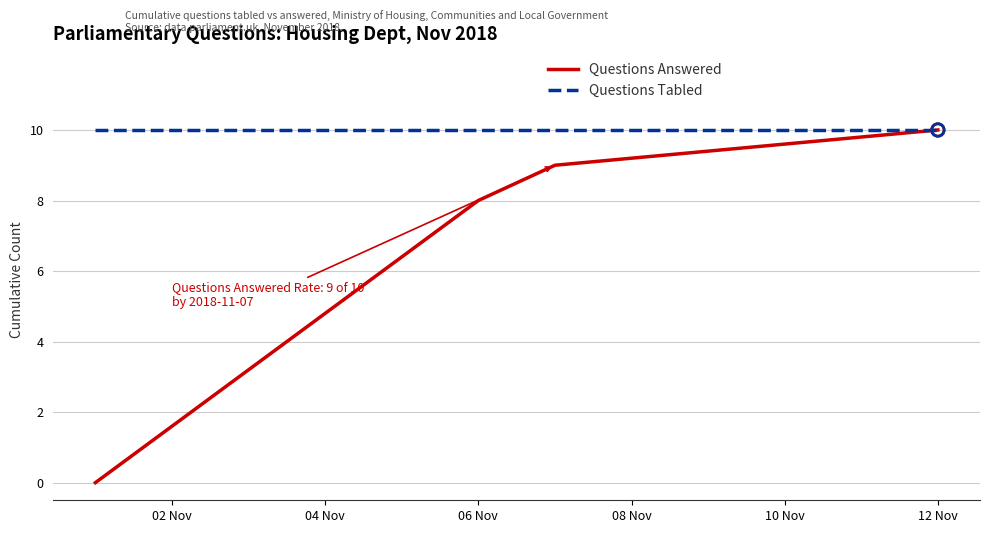

At how many categories does at least one series exceed 2?

4